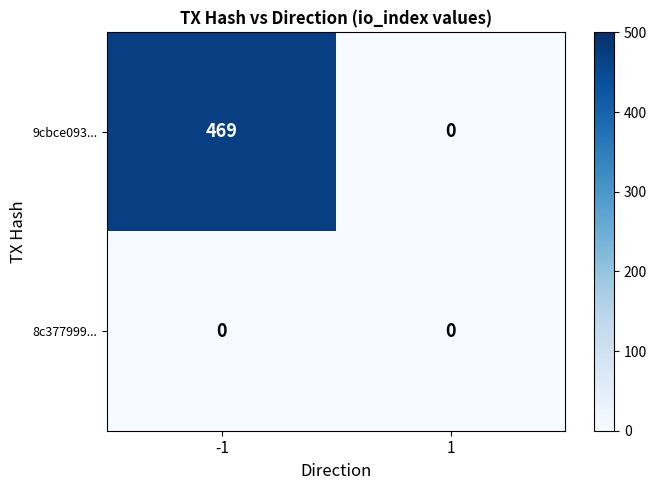

The value of 9cbce093... at -1 is 134. True or false?

False